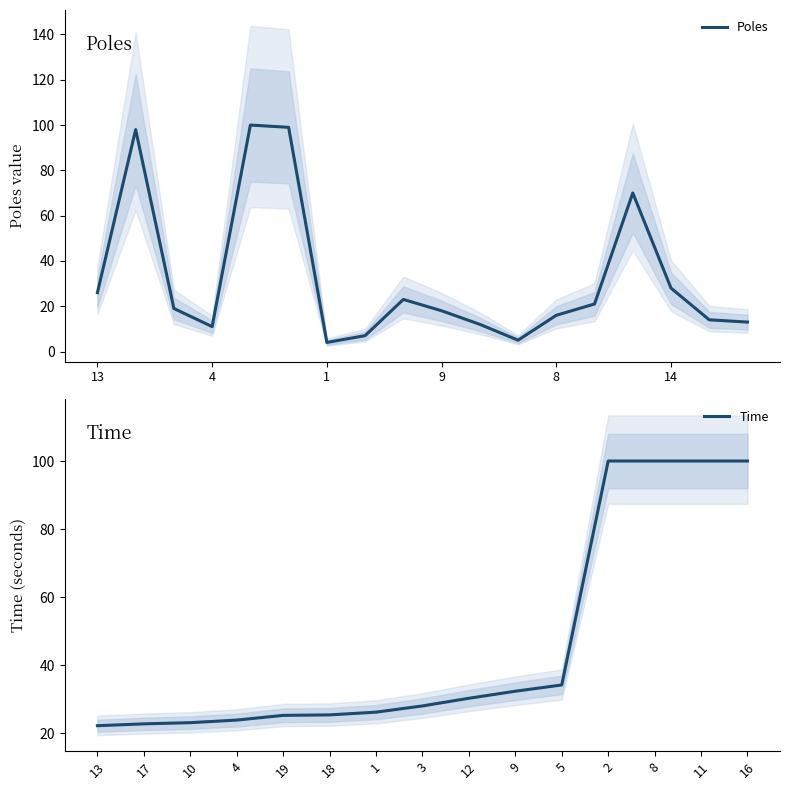

How many points are higher than both their immediate neighbors (excluding endpoints)?

4